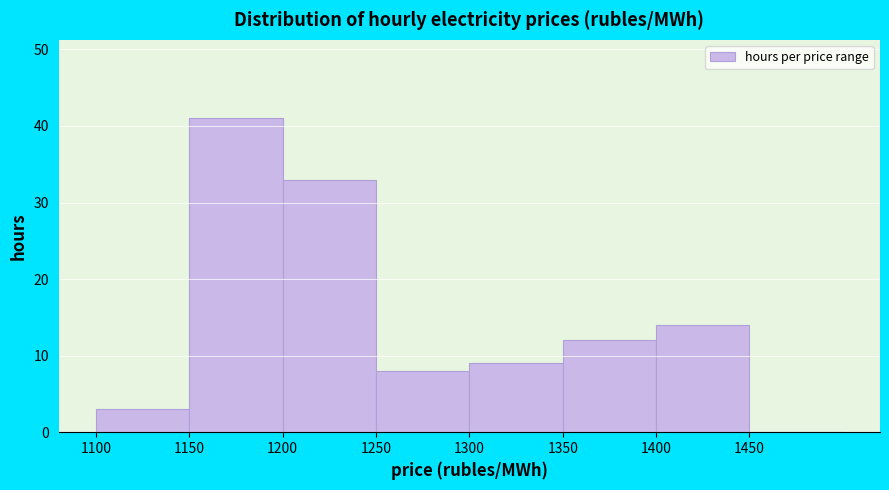

Which range on the x-axis has the tallest bar?

1150 to 1200